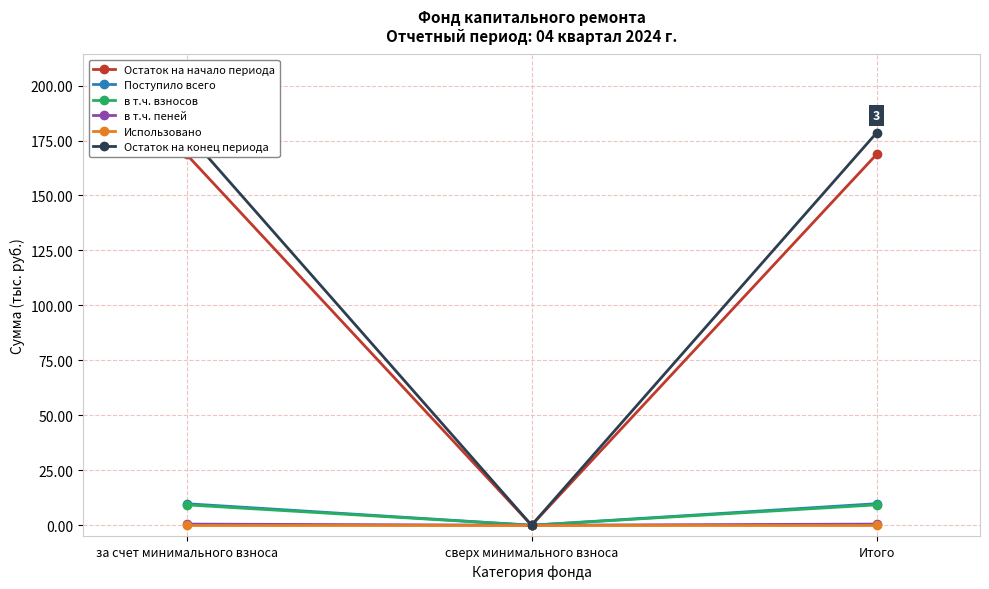

Reading left to right, list all the values displayed in this chart.

Остаток на начало периода: за счет минимального взноса=168.7	сверх минимального взноса=0.0	Итого=168.7
Поступило всего: за счет минимального взноса=9.8	сверх минимального взноса=0.0	Итого=9.8
в т.ч. взносов: за счет минимального взноса=9.3	сверх минимального взноса=0.0	Итого=9.3
в т.ч. пеней: за счет минимального взноса=0.5	сверх минимального взноса=0.0	Итого=0.5
Использовано: за счет минимального взноса=0.0	сверх минимального взноса=0.0	Итого=0.0
Остаток на конец периода: за счет минимального взноса=178.4	сверх минимального взноса=0.0	Итого=178.4